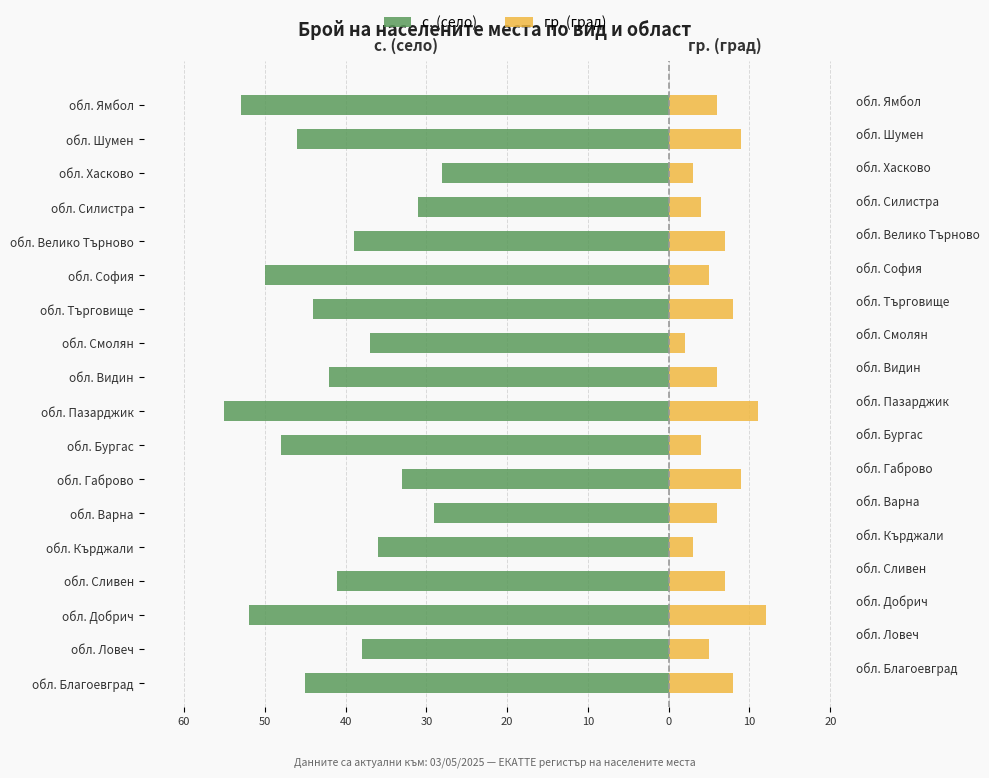

What is the minimum value shown in the chart?

-55